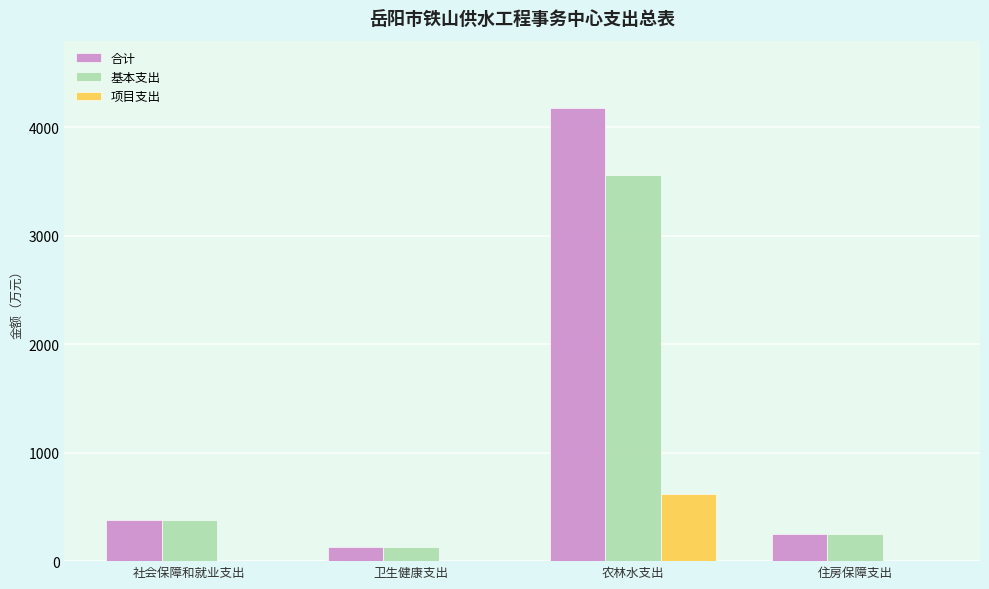

Reading left to right, list all the values displayed in this chart.

合计: 社会保障和就业支出=378.3	卫生健康支出=133.8	农林水支出=4181.5	住房保障支出=253.5
基本支出: 社会保障和就业支出=378.3	卫生健康支出=133.8	农林水支出=3558.5	住房保障支出=253.5
项目支出: 社会保障和就业支出=0.0	卫生健康支出=0.0	农林水支出=623.0	住房保障支出=0.0